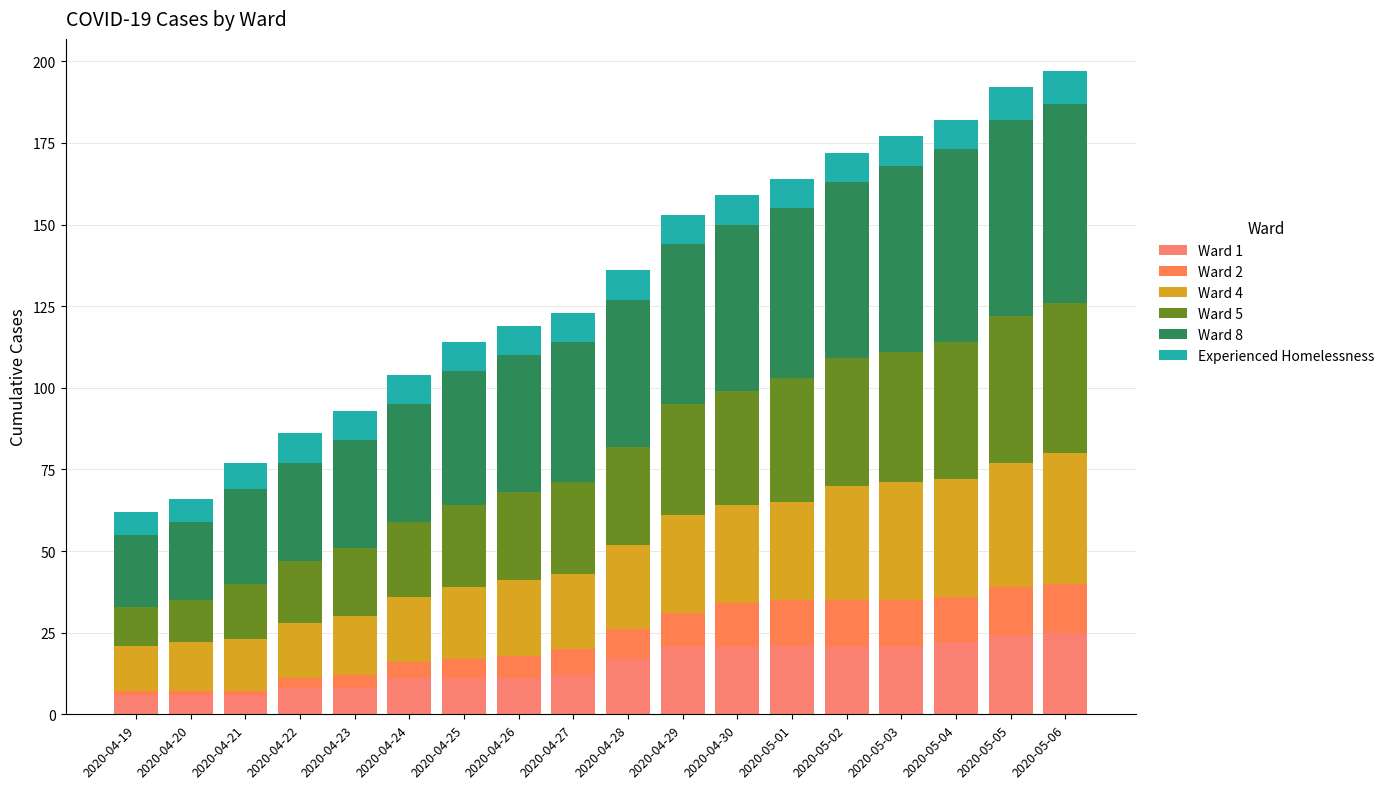

How many values in the Ward 1 series are below 17?

9